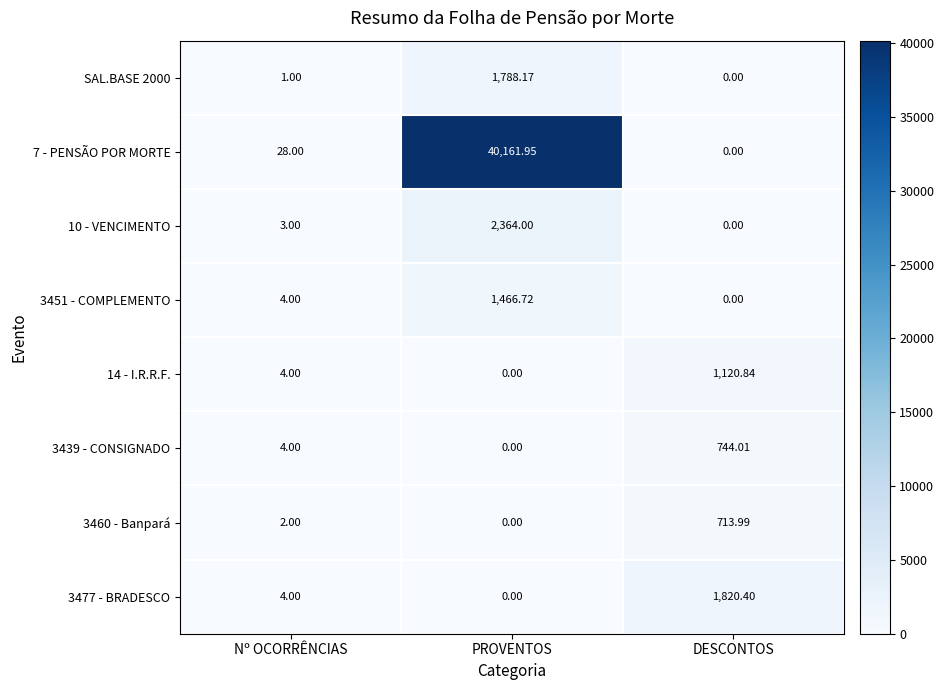

Is the value of 7 - PENSÃO POR MORTE at Nº OCORRÊNCIAS greater than the value of 3451 - COMPLEMENTO at PROVENTOS?

No